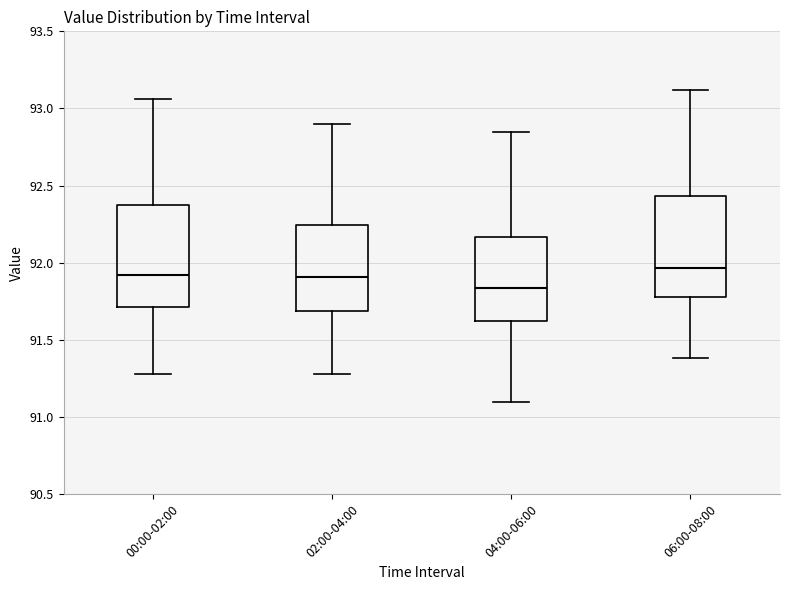

Where is the upper edge of the box for 00:00-02:00 on the y-axis? The values are not printed on the chart, so give them approximately, as read against the axis.

92.35